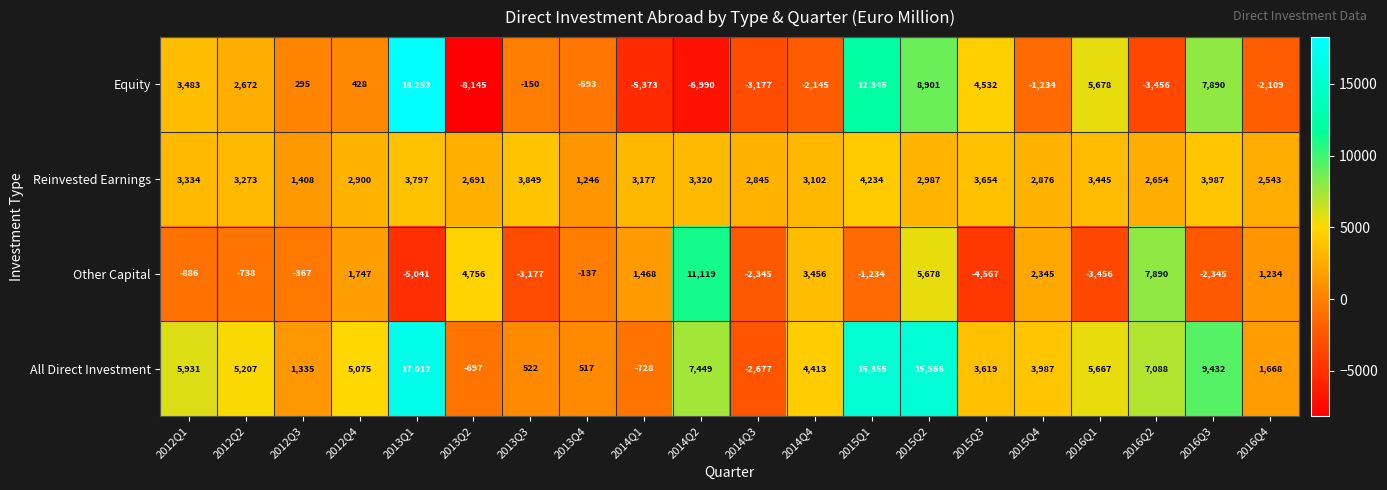

What is the sum of all Equity values?

31105